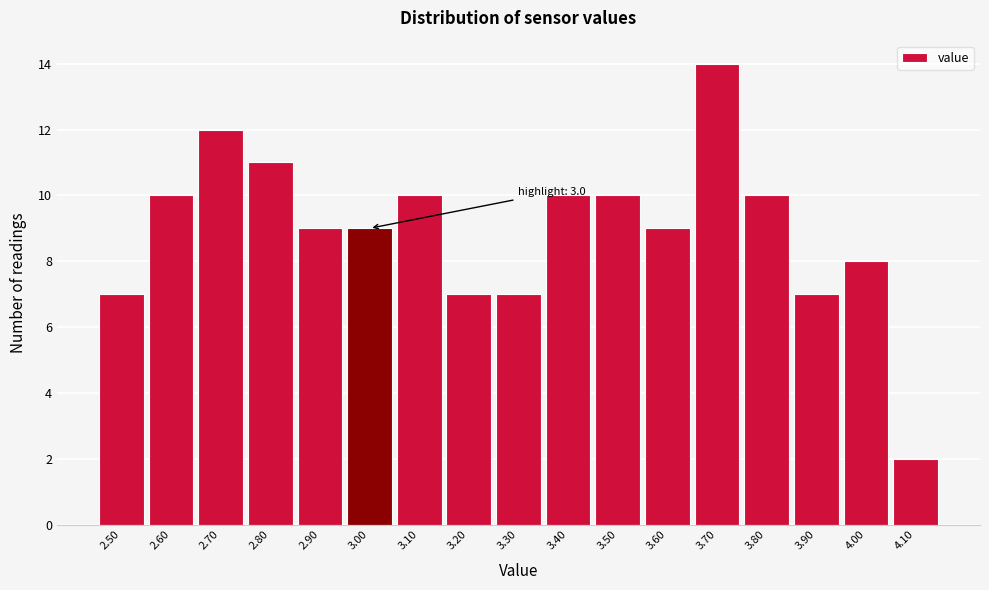

Over which range of the x-axis is the bar tallest?

3.65 to 3.75